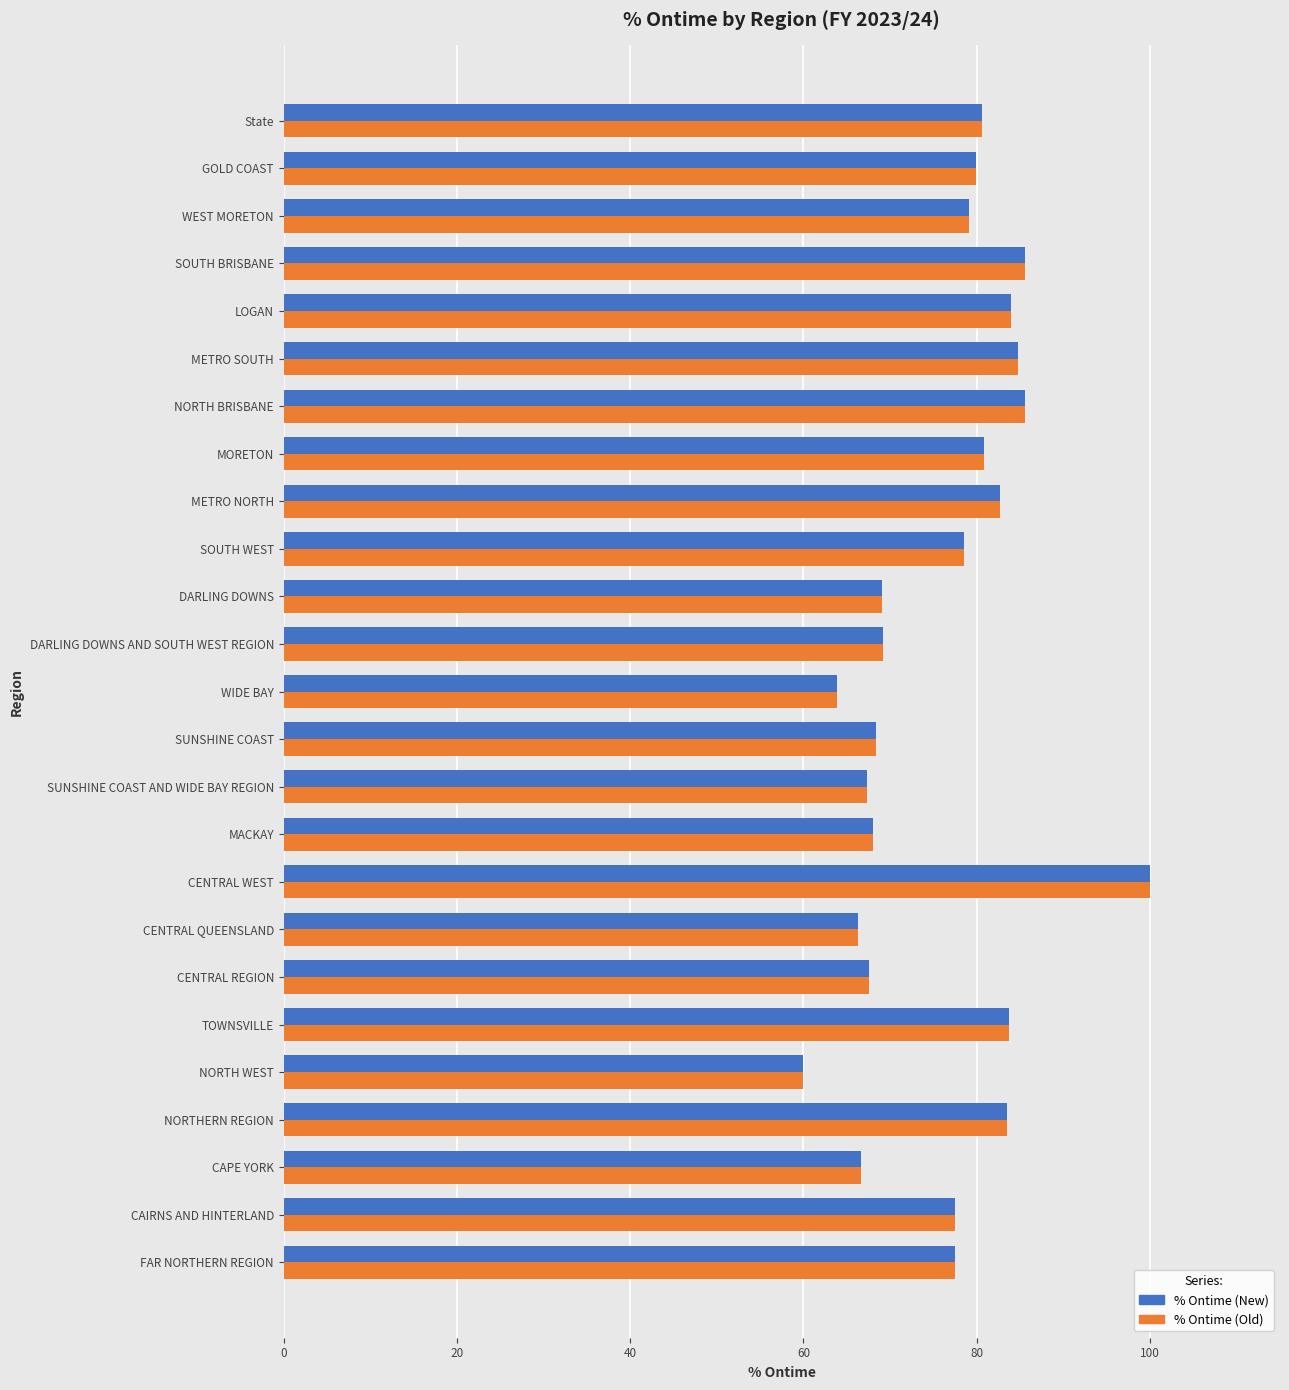

At which category is the sum across all series the highest?

CENTRAL WEST